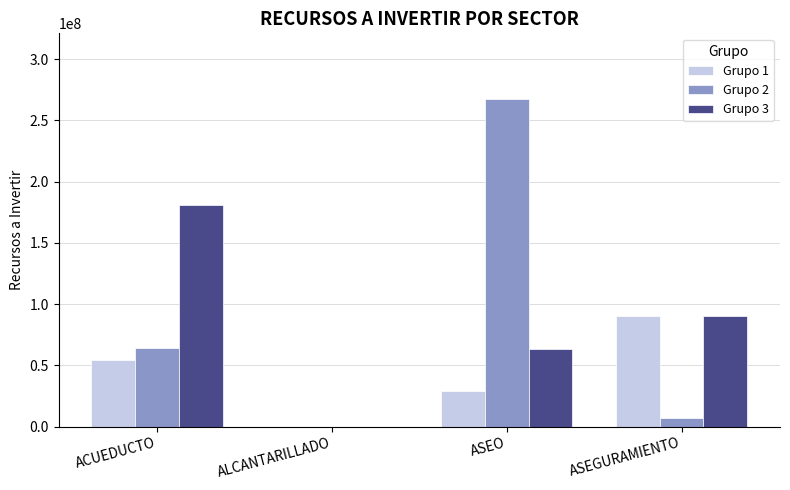

Which series changed the most between ALCANTARILLADO and ASEO?

Grupo 2